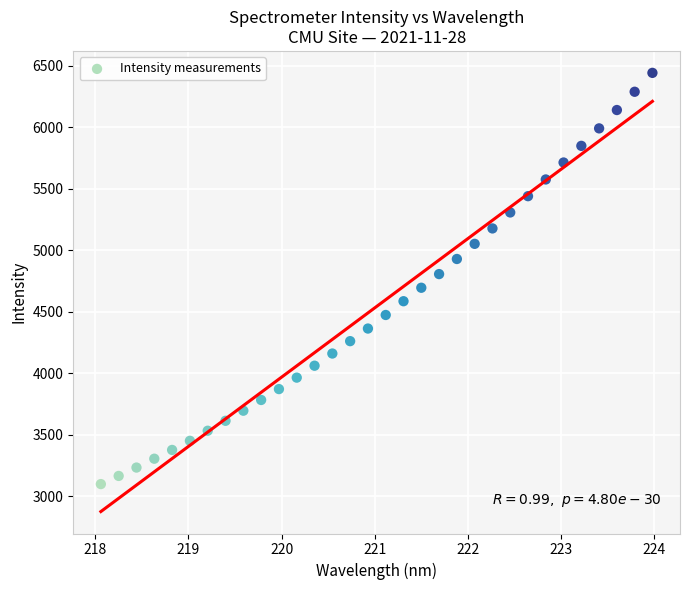

What is the range of Y values (max minus min)?

3342.6